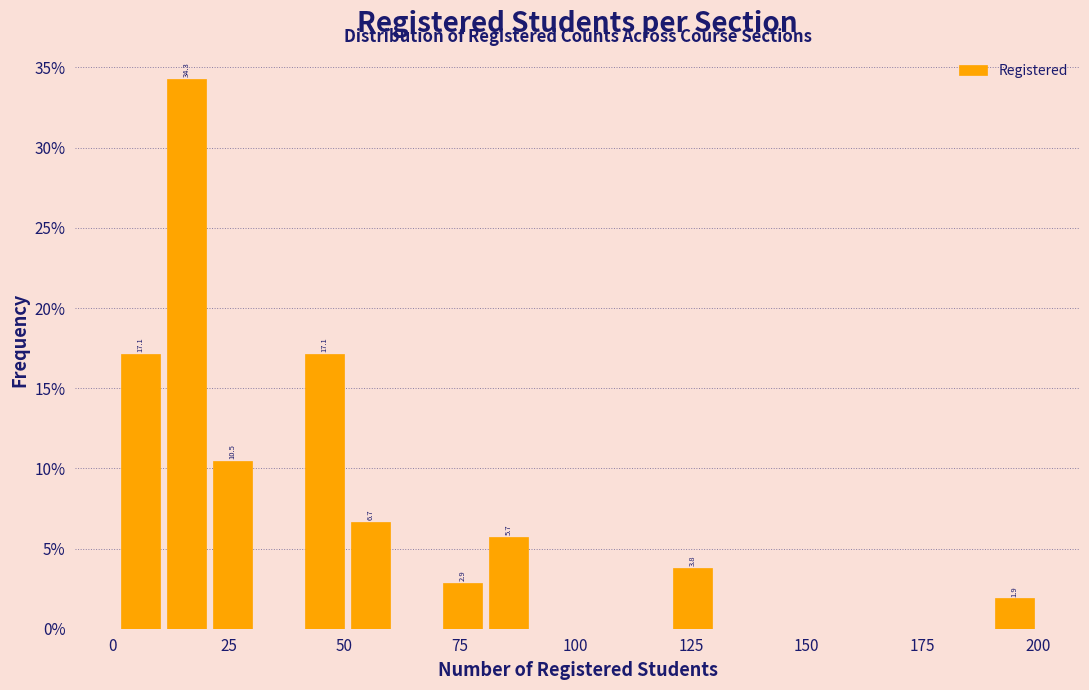

Around what value on the x-axis is the tallest bar? Give the approximate position of its centre, as read against the axis.

15